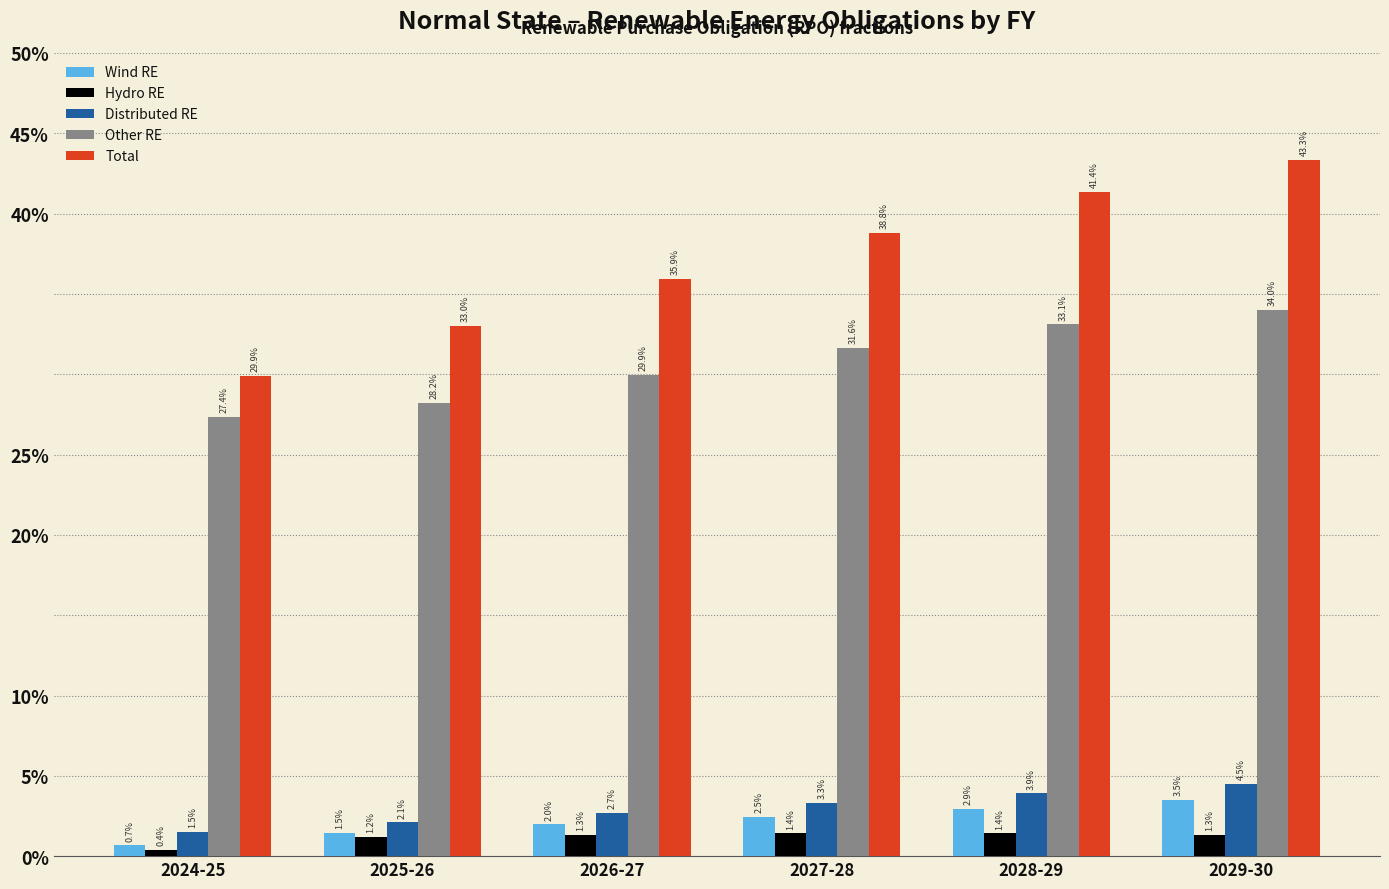

Is the value of Other RE at 2025-26 greater than the value of Total at 2028-29?

No